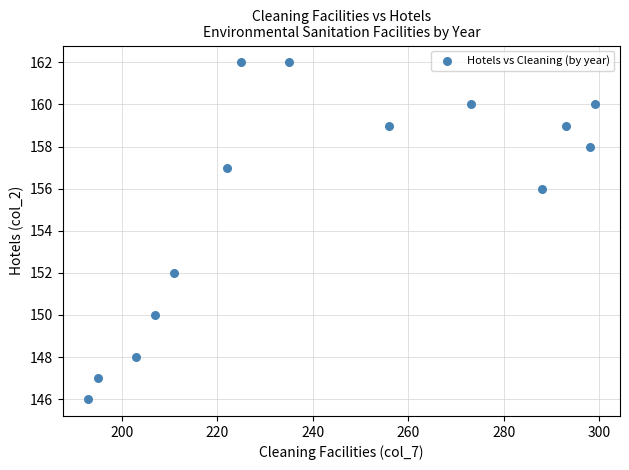

What is the range of Y values (max minus min)?

16